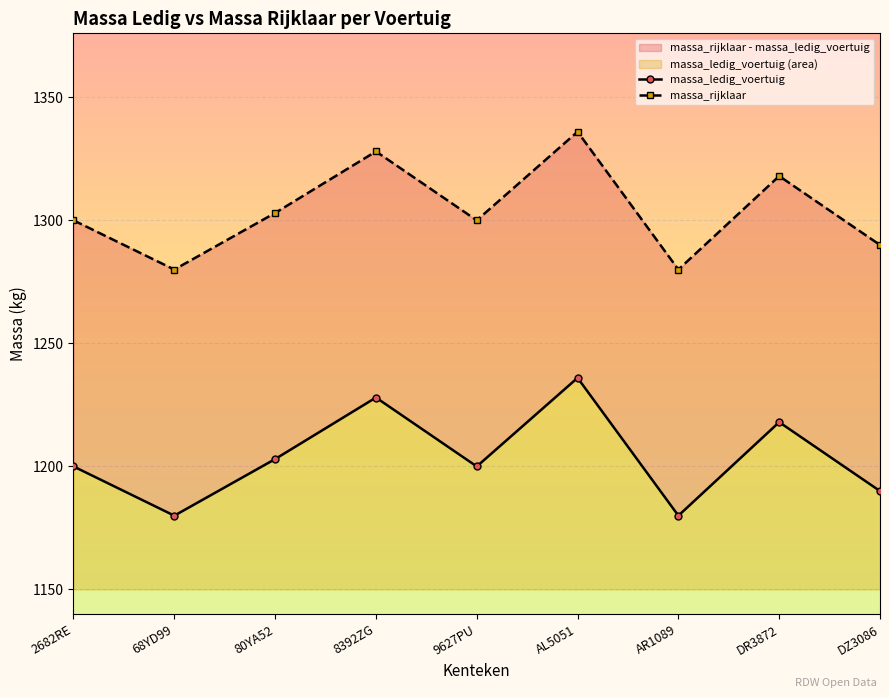

At which label does massa_ledig_voertuig reach its minimum?

68YD99